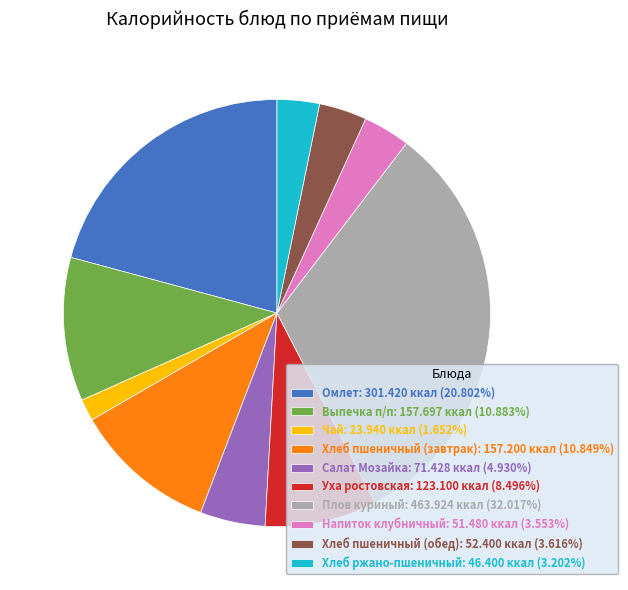

How many slices are in this pie chart?

10